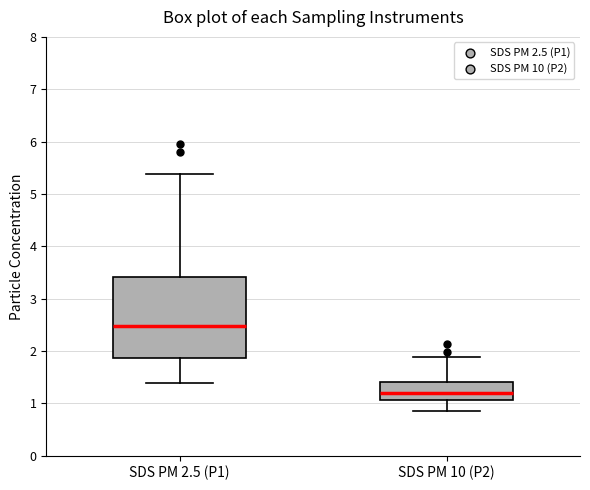

Where is the lower edge of the box for SDS PM 10 (P2) on the y-axis? The values are not printed on the chart, so give them approximately, as read against the axis.

1.1